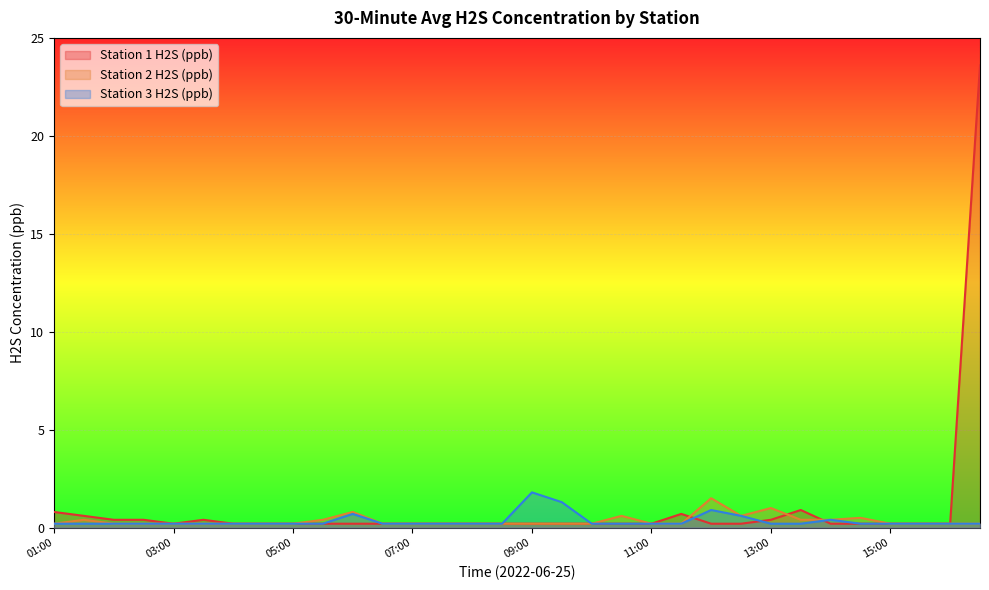

Between 02:00 and 02:30, which series saw the biggest shift?

Station 1 H2S (ppb)